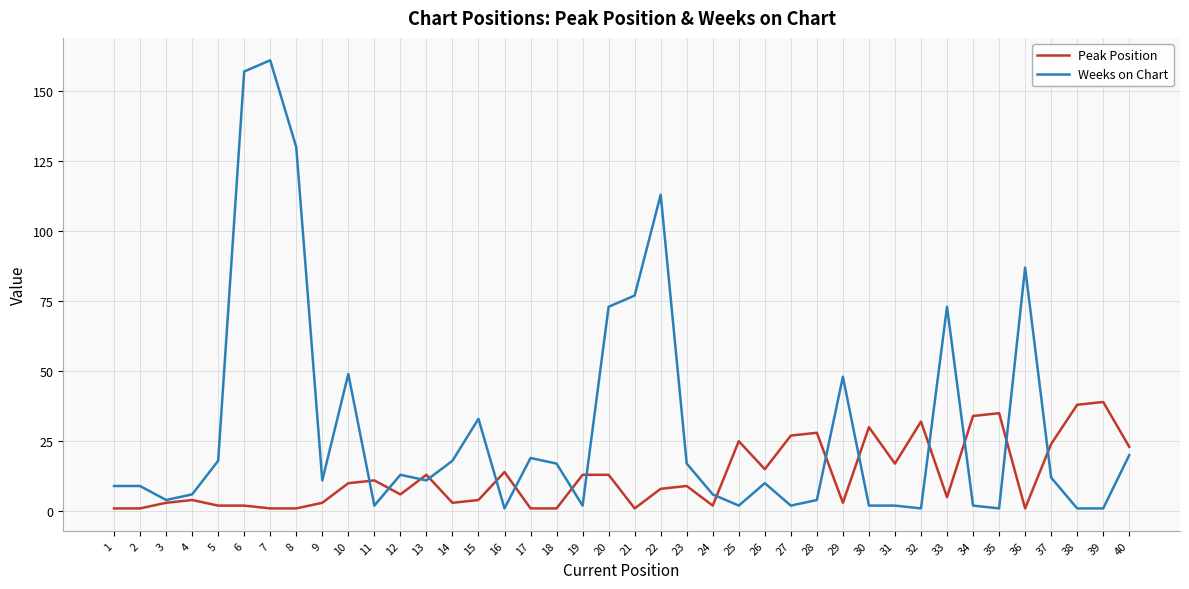

True or false: Peak Position and Weeks on Chart intersect in this chart.

True